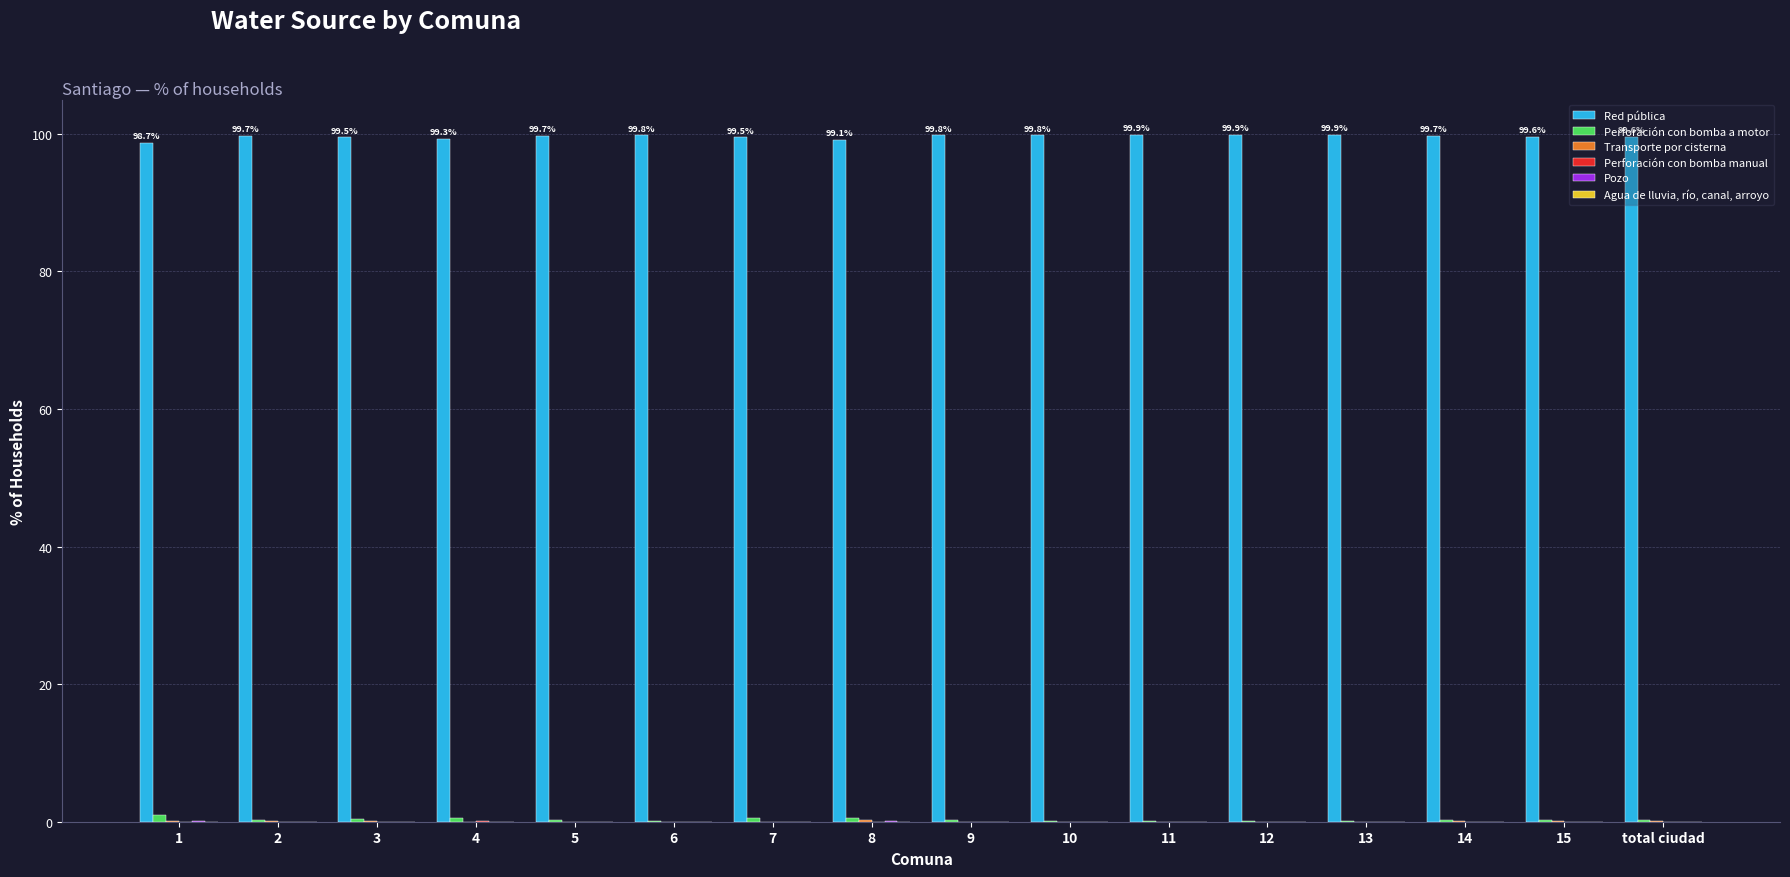

Count the number of categories in the chart.

16